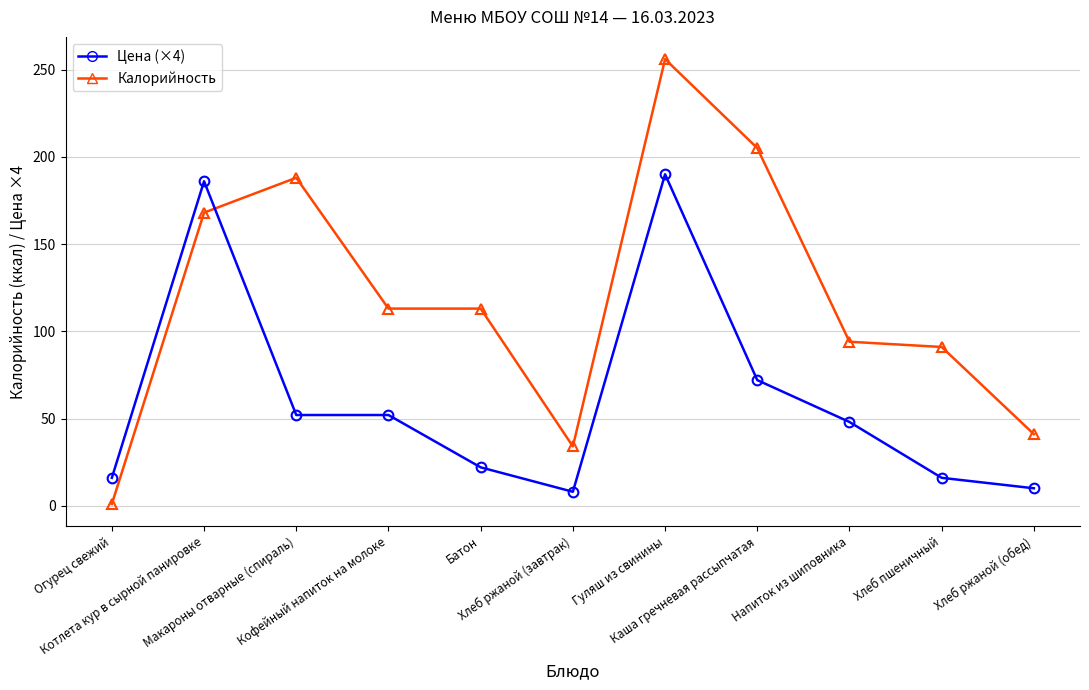

Count the number of data series in this chart.

2